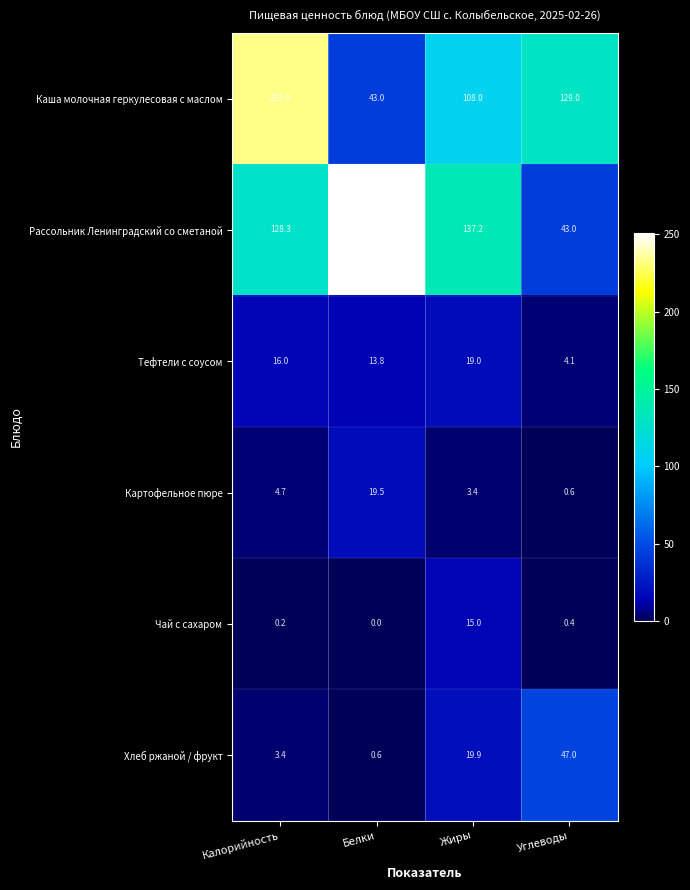

Reading right to left, list all the values displayed in this chart.

Каша молочная геркулесовая с маслом: 129.0	108.0	43.0	233.0
Рассольник Ленинградский со сметаной: 43.0	137.2	251.0	128.3
Тефтели с соусом: 4.1	19.0	13.8	16.0
Картофельное пюре: 0.6	3.4	19.5	4.7
Чай с сахаром: 0.4	15.0	0.0	0.2
Хлеб ржаной / фрукт: 47.0	19.9	0.6	3.4